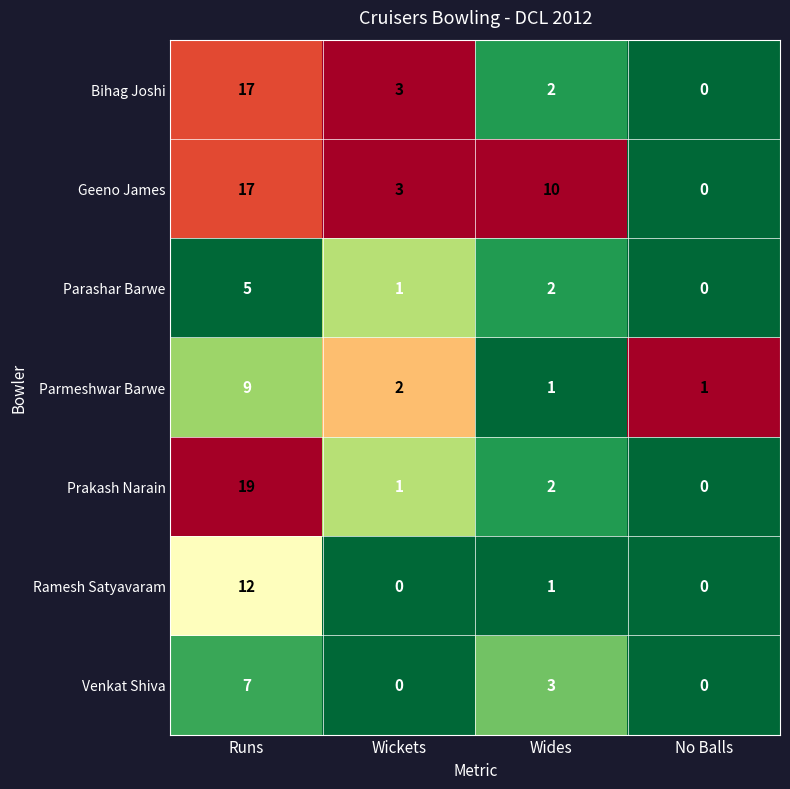

Which series has the largest total across all categories?

Geeno James